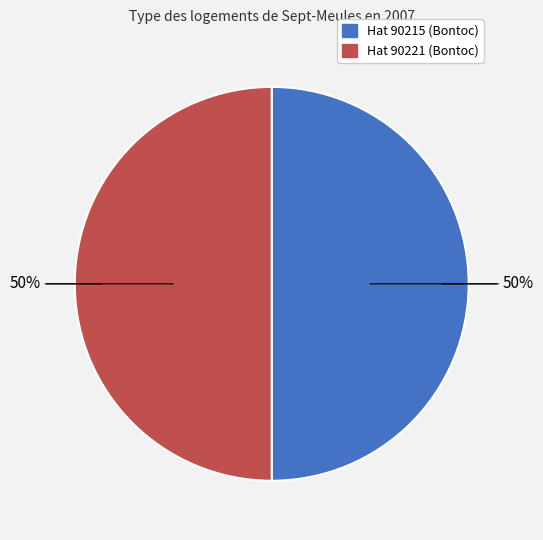

To the nearest percent, what is the average slice percentage?

50%